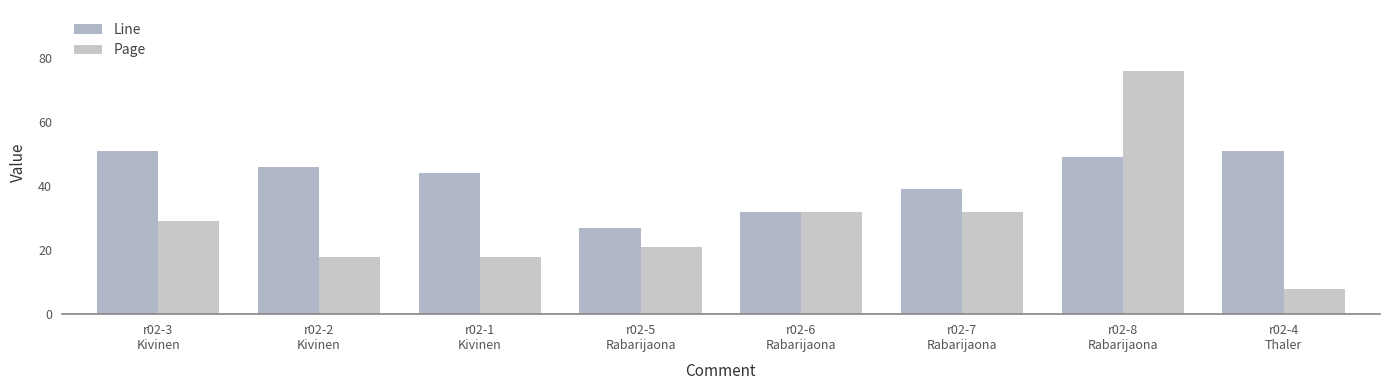

The value of Line at r02-7
Rabarijaona is 23. True or false?

False